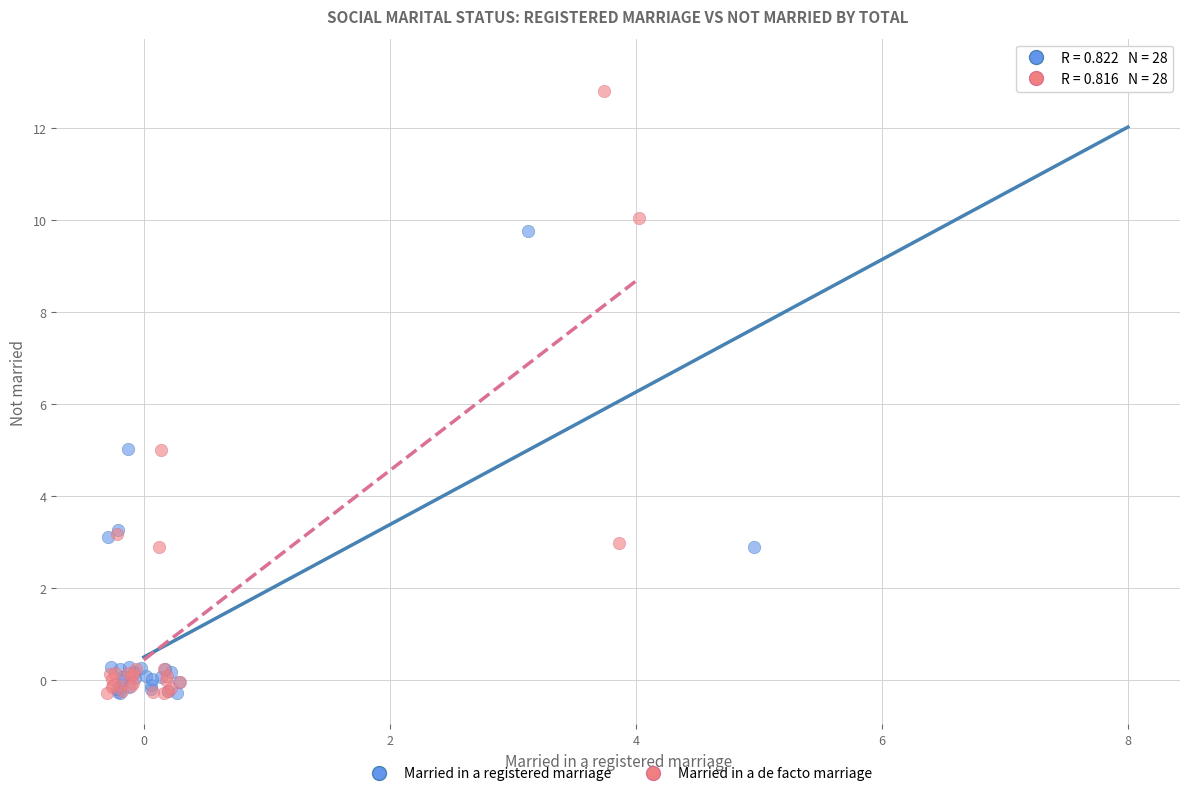

What are all the series names shown in the legend?

Married in a registered marriage, Married in a de facto marriage